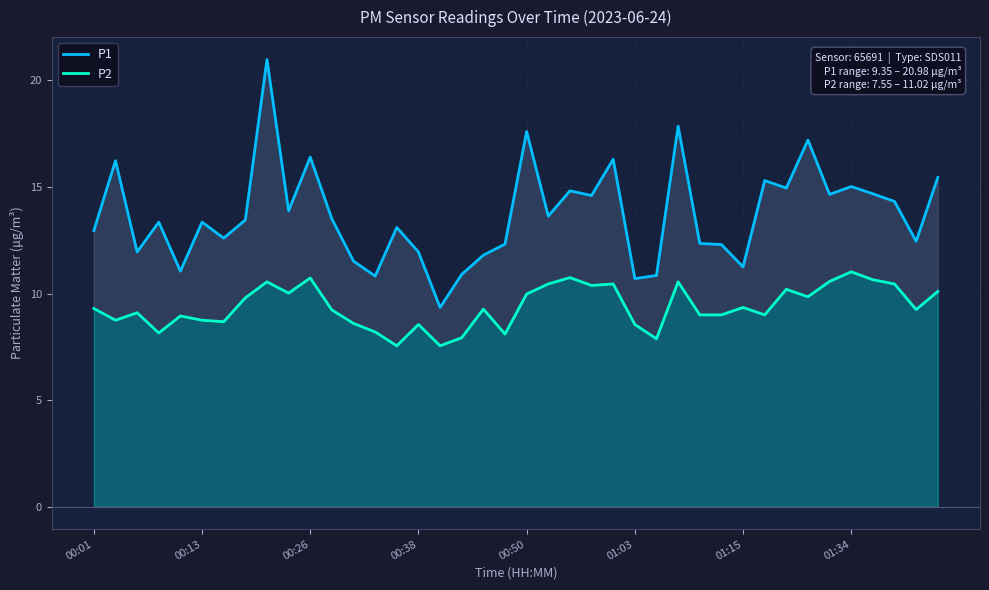

Which series changed the most between 26 and 33?

P1